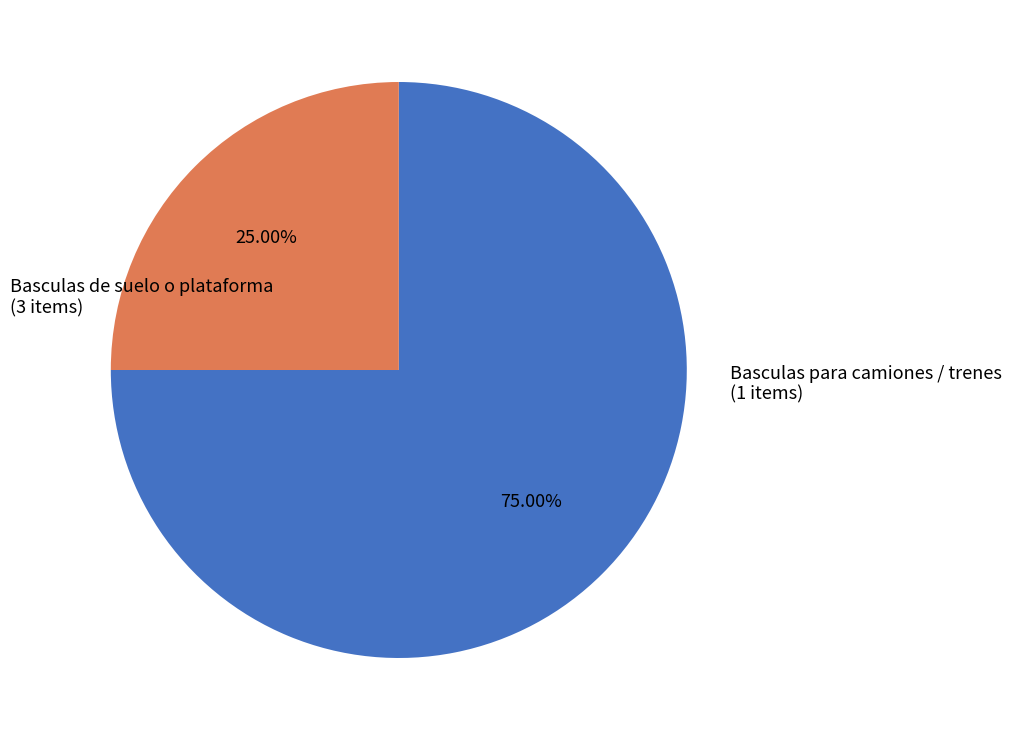

Is there any slice that represents more than half of the pie?

Yes